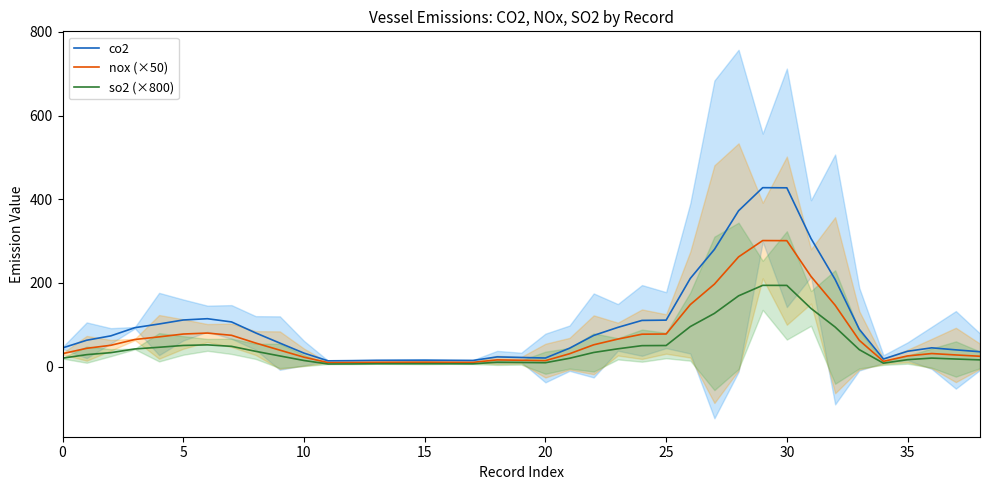

What is the average value of the so2 (×800) series?

46.4